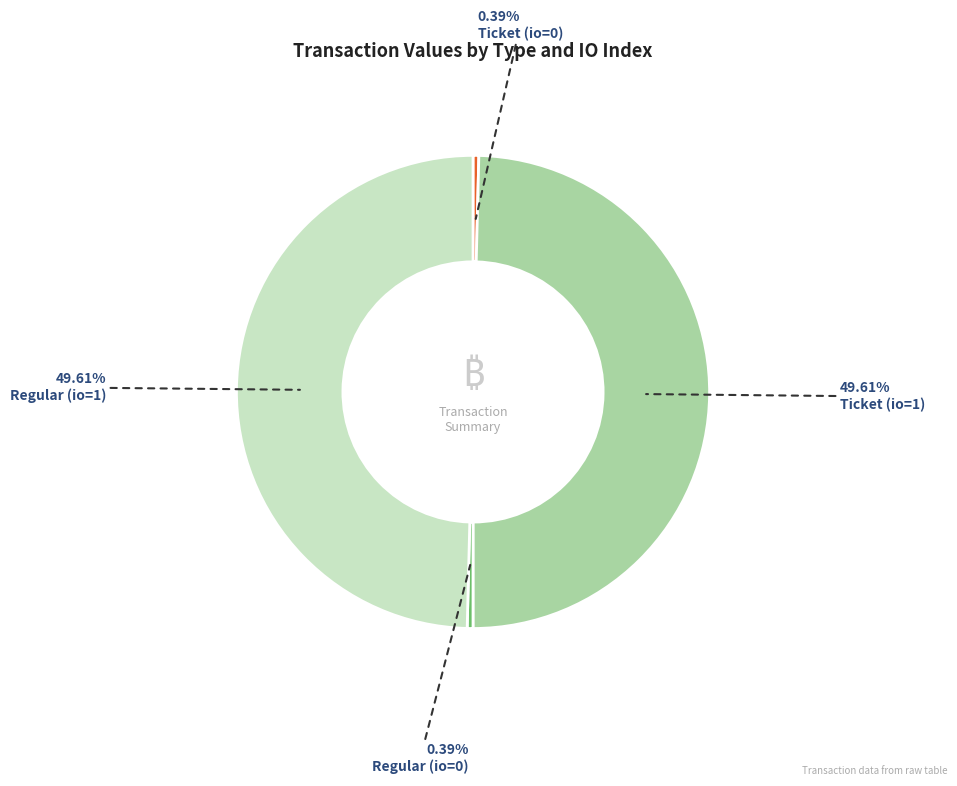

How many segments does this pie chart have?

4